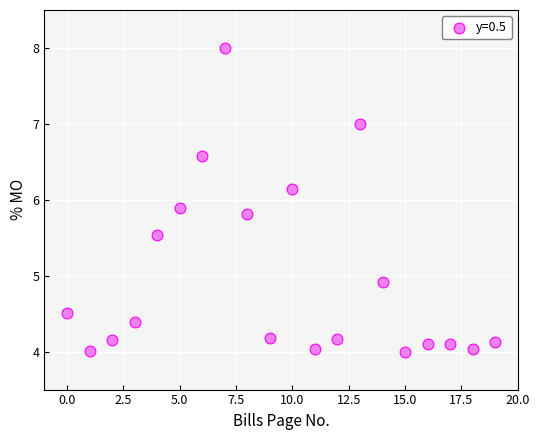

What is the range of Y values (max minus min)?

4.0